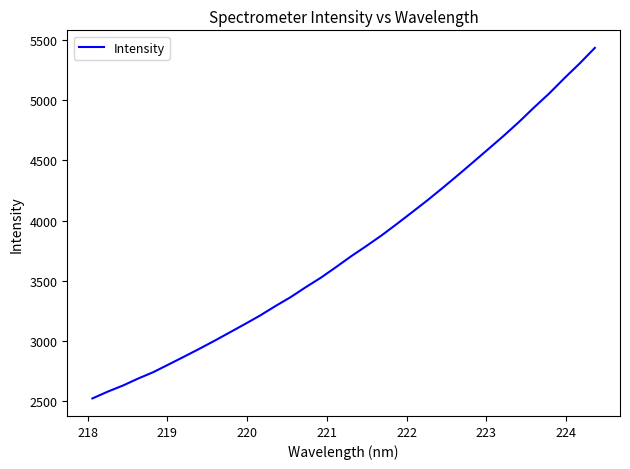

What is the sum of all values?

128213.7